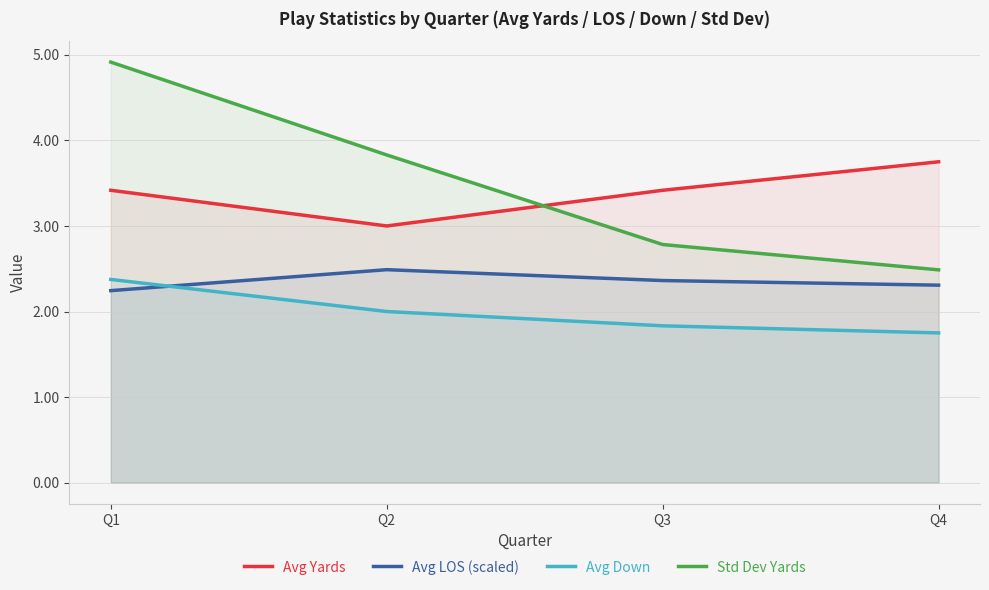

At which label does Std Dev Yards reach its minimum?

Q4